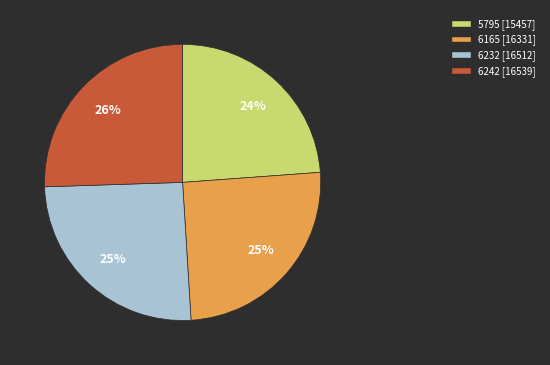

How many segments does this pie chart have?

4